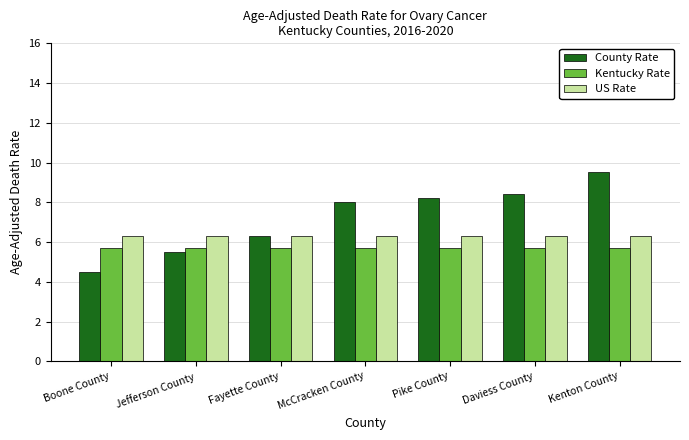

What is the approximate value of Kentucky Rate at Daviess County?

5.7